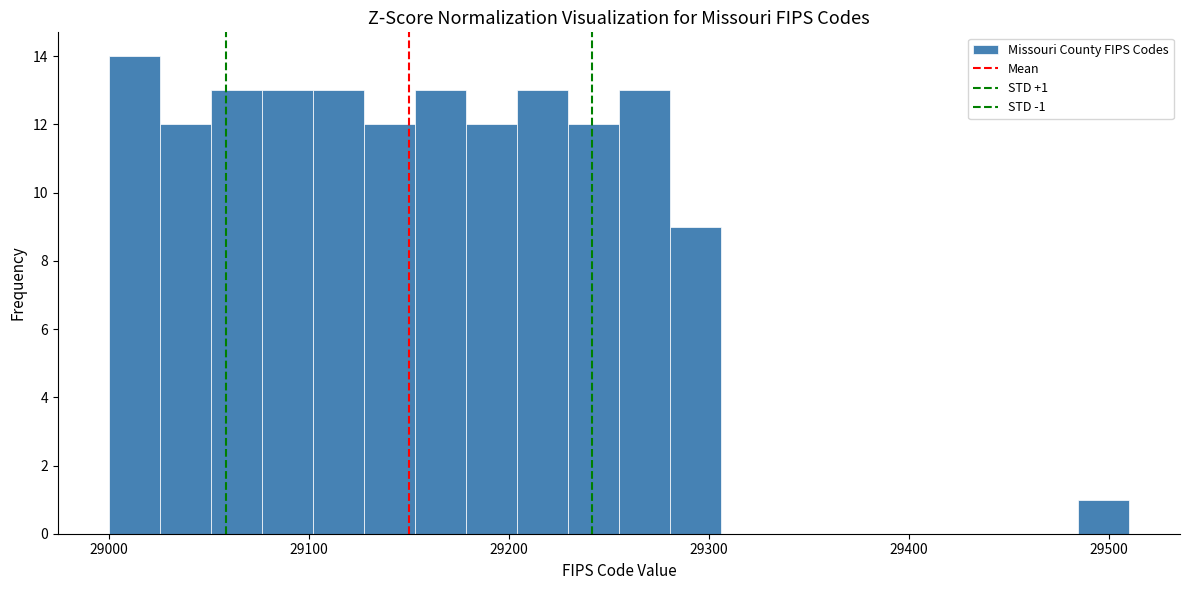

Around what value on the x-axis is the tallest bar? Give the approximate position of its centre, as read against the axis.

29010